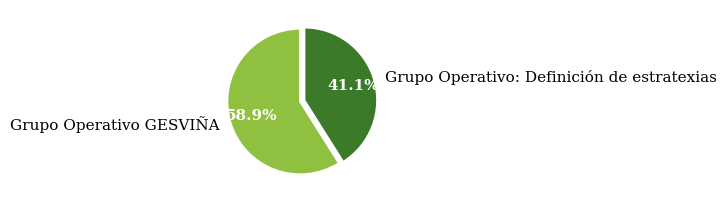

Approximately how many times larger is the value at Grupo Operativo GESVIÑA compared to Grupo Operativo: Definición de estratexias?

1.4